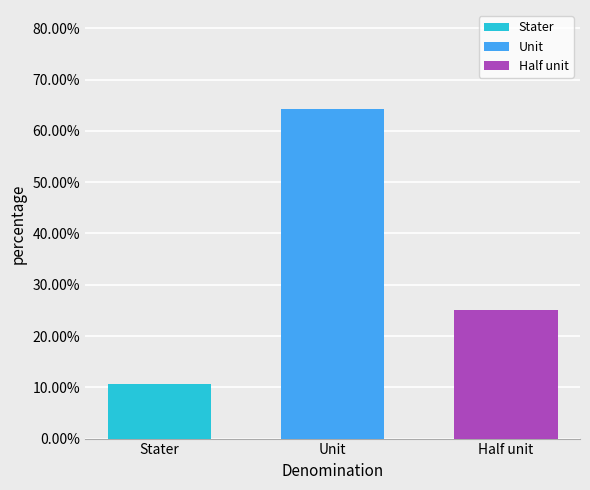

What is the sum of the values at Half unit and Stater?

0.4